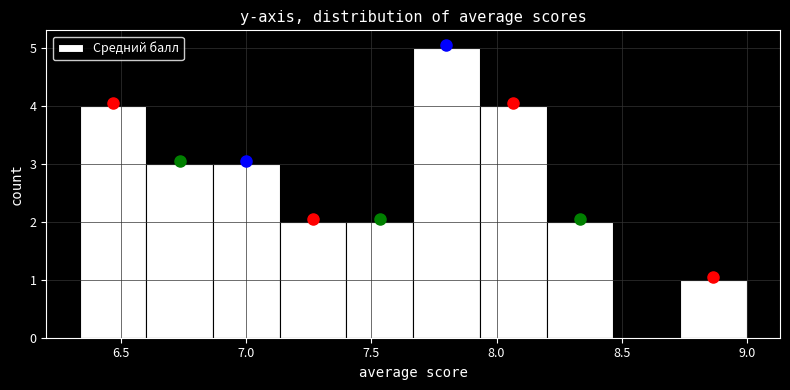

Over which range of the x-axis is the bar tallest?

7.65 to 7.95